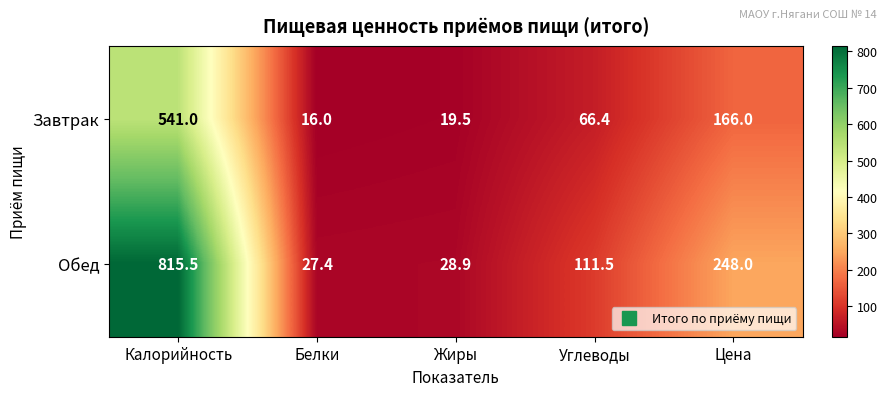

At how many categories does at least one series exceed 652?

1